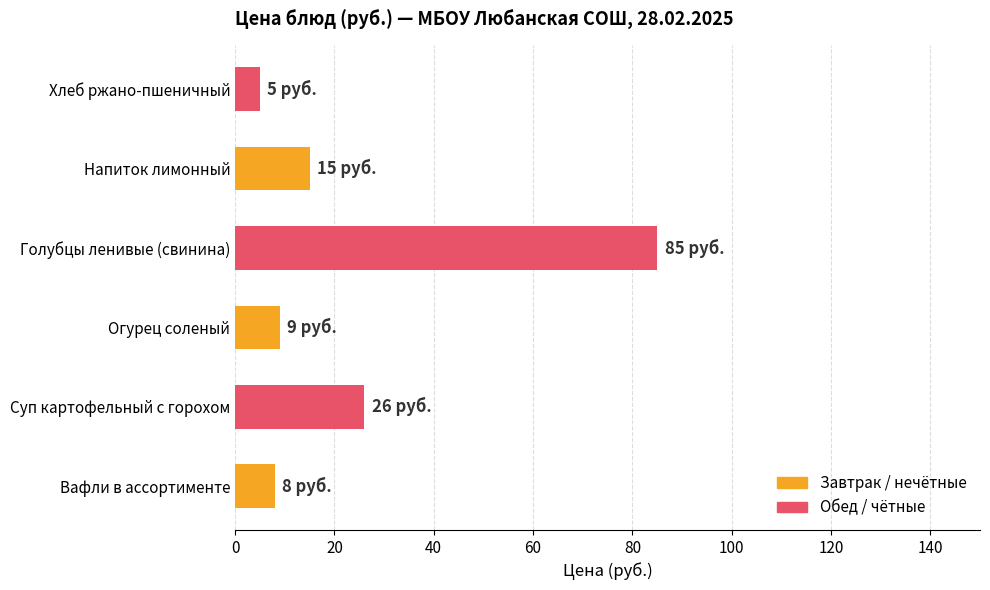

Which has a higher value, Голубцы ленивые (свинина) or Напиток лимонный?

Голубцы ленивые (свинина)